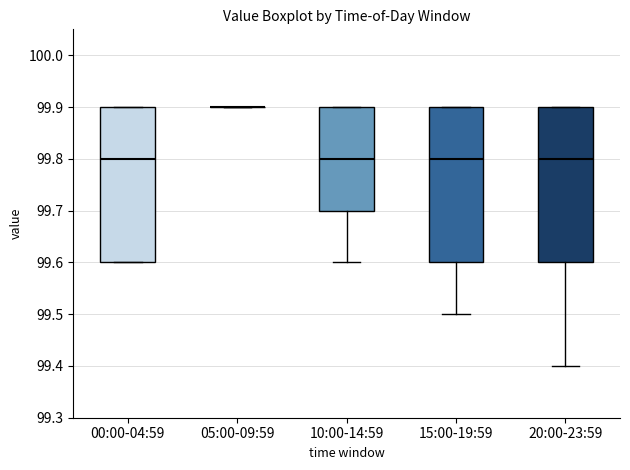

Reading left to right, transcribe this box plot: for each box, give where its median line is, the range the box spans, and where its two whiskers end, as read against the y-axis. The values are not printed on the chart, so give them approximately, as read against the axis.

00:00-04:59: median 99.8, box 99.6 to 99.9, whiskers 99.6 to 99.9
05:00-09:59: box collapsed to a line at 99.9, whiskers 99.9 to 99.9
10:00-14:59: median 99.8, box 99.7 to 99.9, whiskers 99.6 to 99.9
15:00-19:59: median 99.8, box 99.6 to 99.9, whiskers 99.5 to 99.9
20:00-23:59: median 99.8, box 99.6 to 99.9, whiskers 99.4 to 99.9